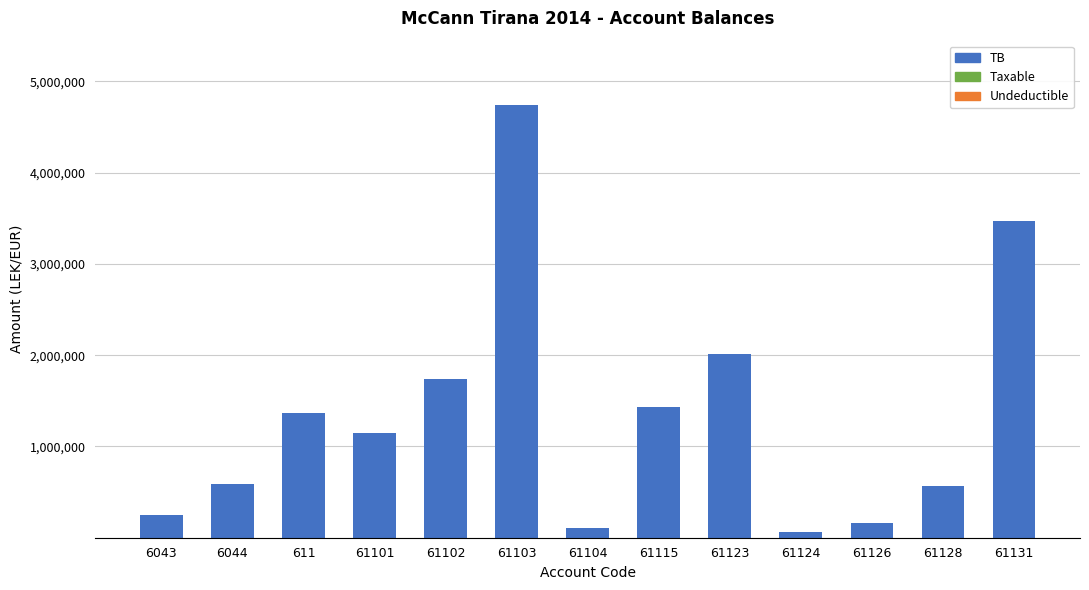

The value at 61103 is 4735066.9. True or false?

True